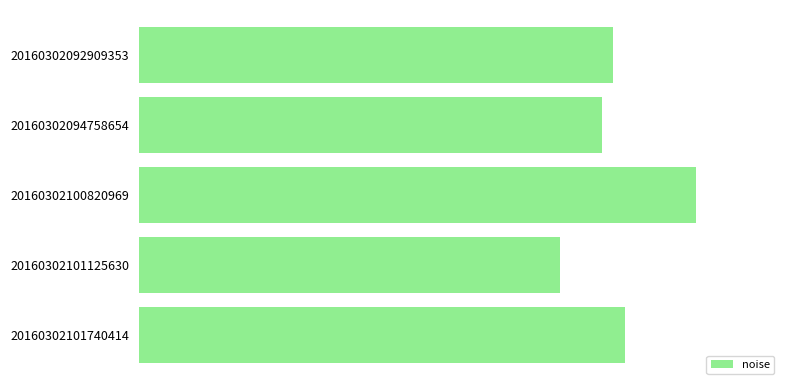

Does the chart contain any negative values?

No